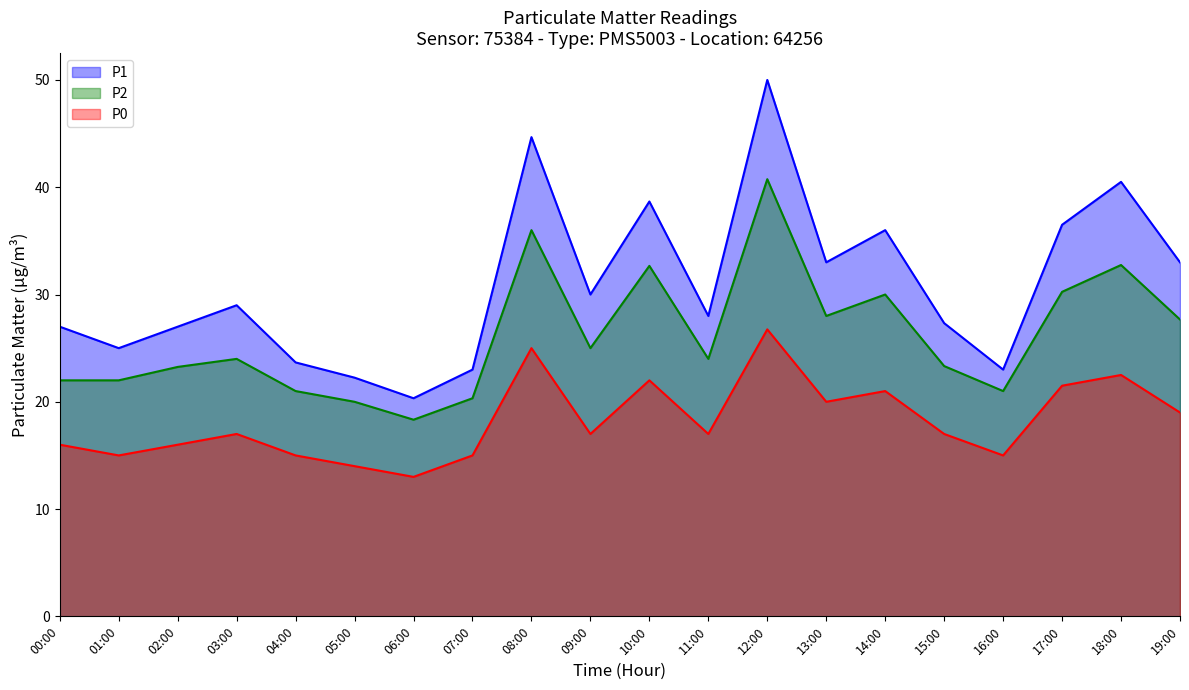

What is the label of the 8th point from the right?

12:00